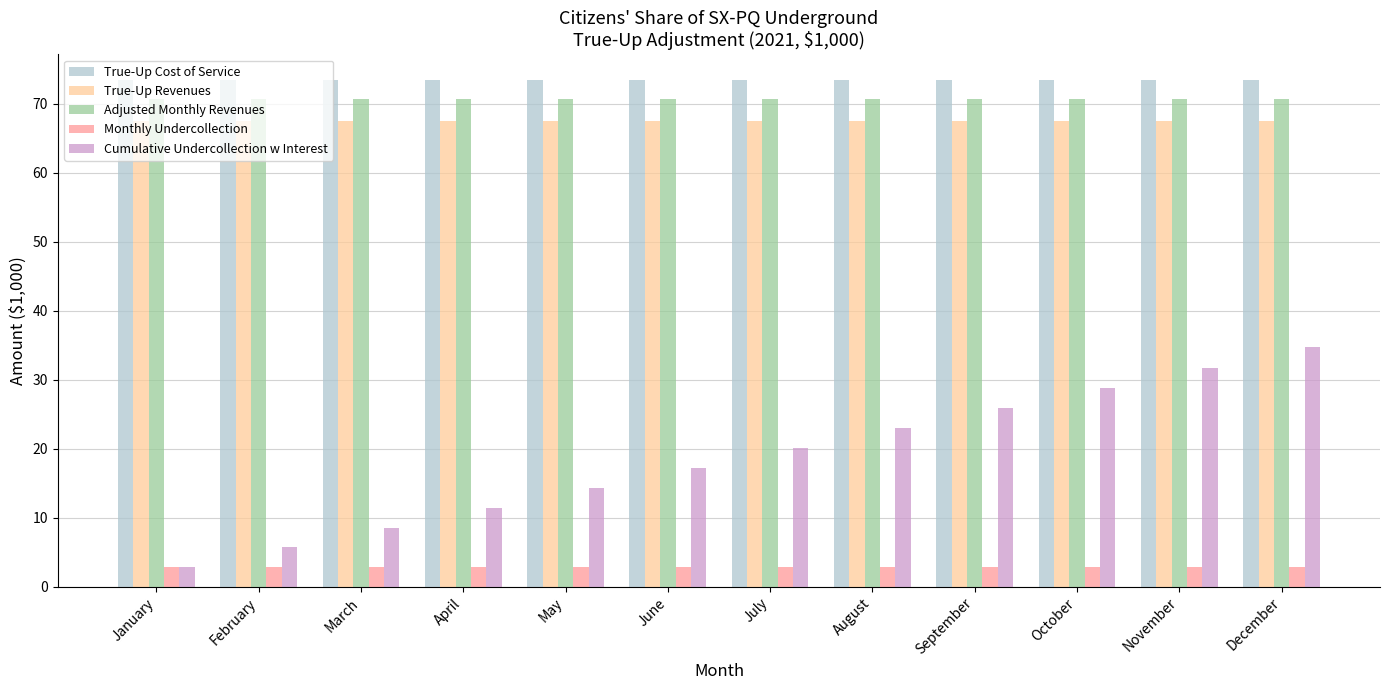

Which series has the widest spread of values?

Cumulative Undercollection w Interest